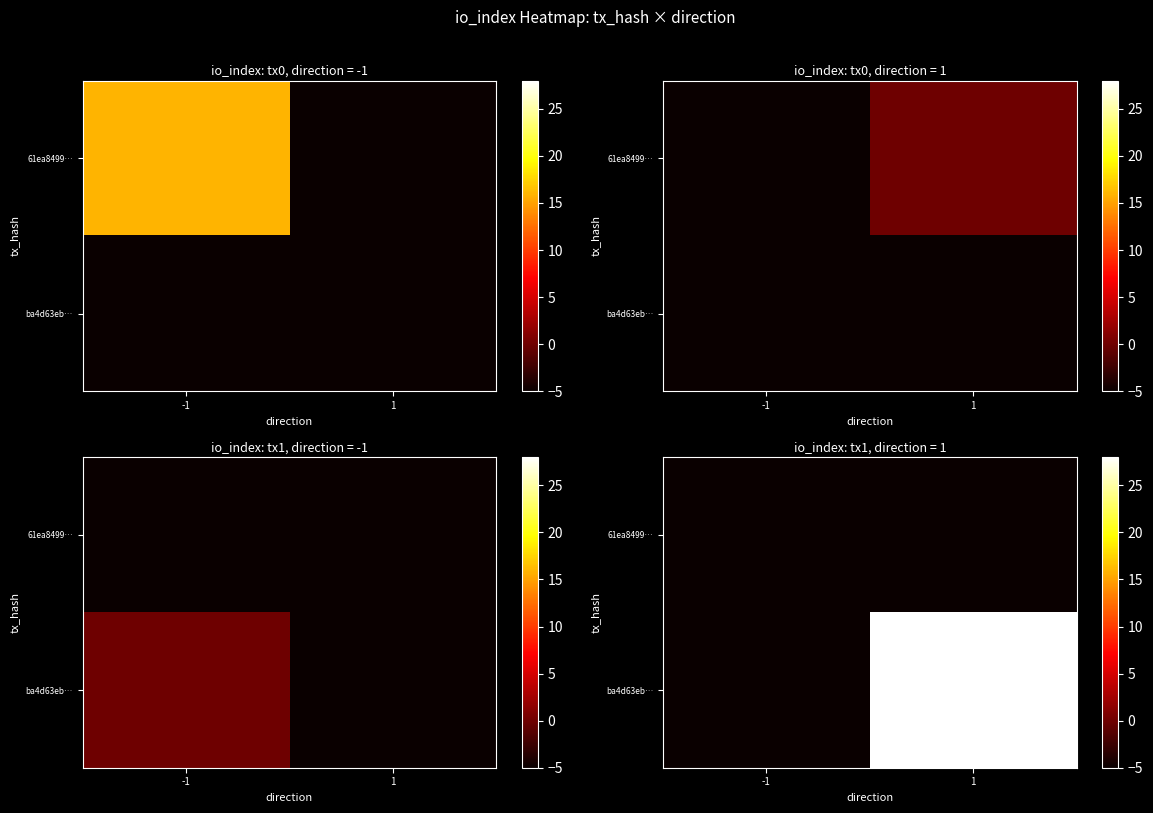

How many categories are shown in the chart?

2